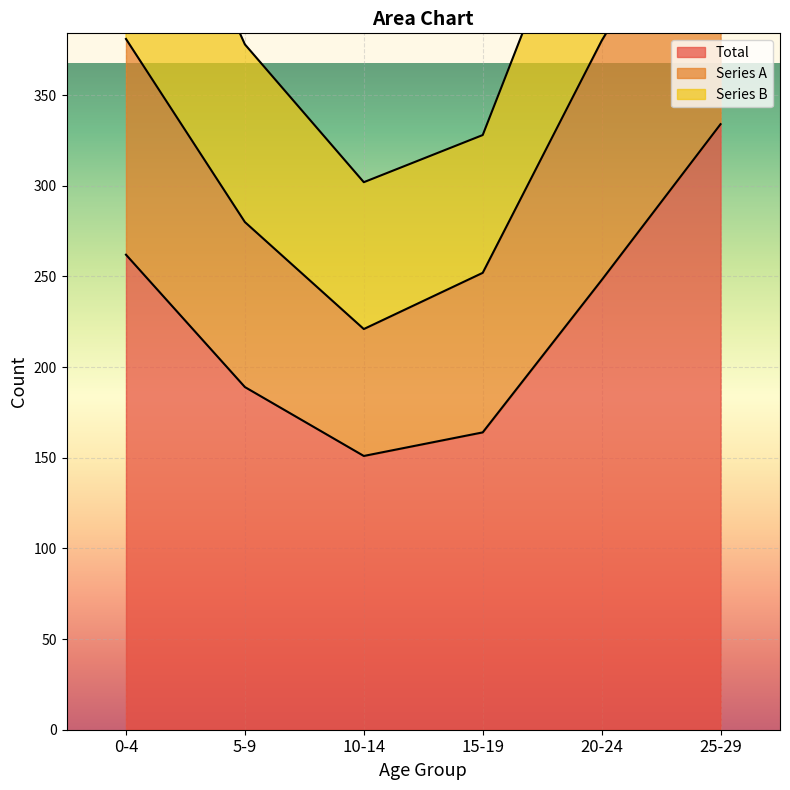

At which label is Series B closest to 485?

20-24